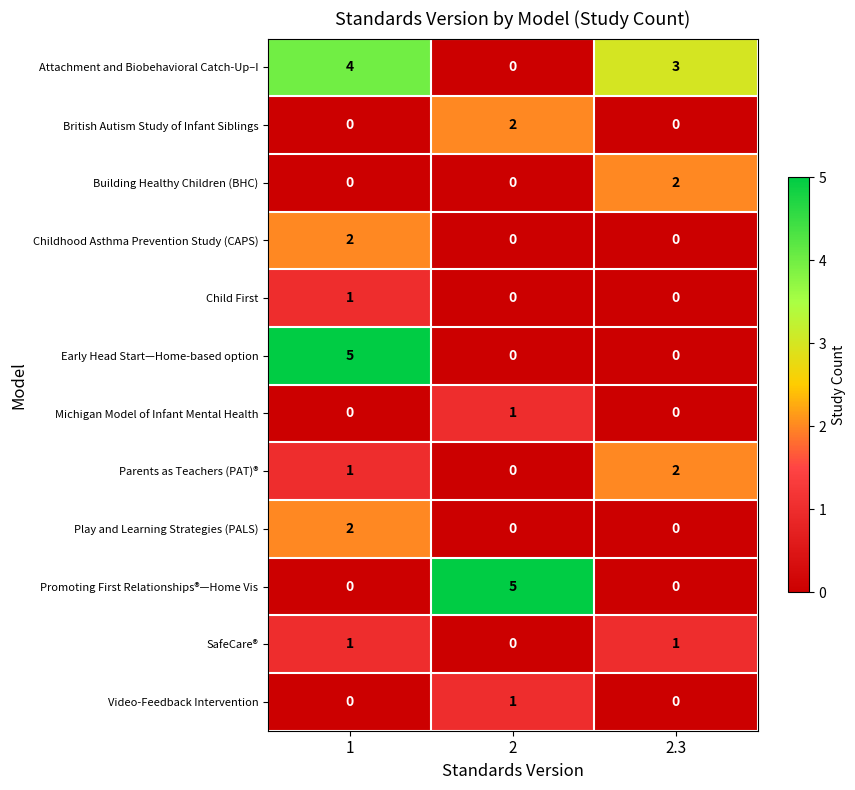

What is the difference between the highest and lowest values at 2?

5